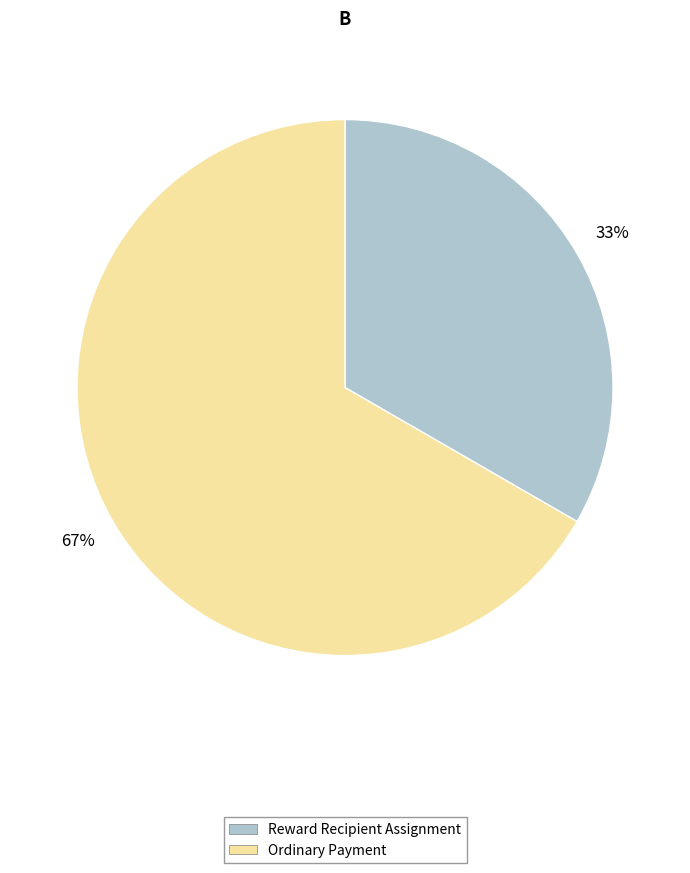

True or false: Reward Recipient Assignment accounts for 33% of the total.

True